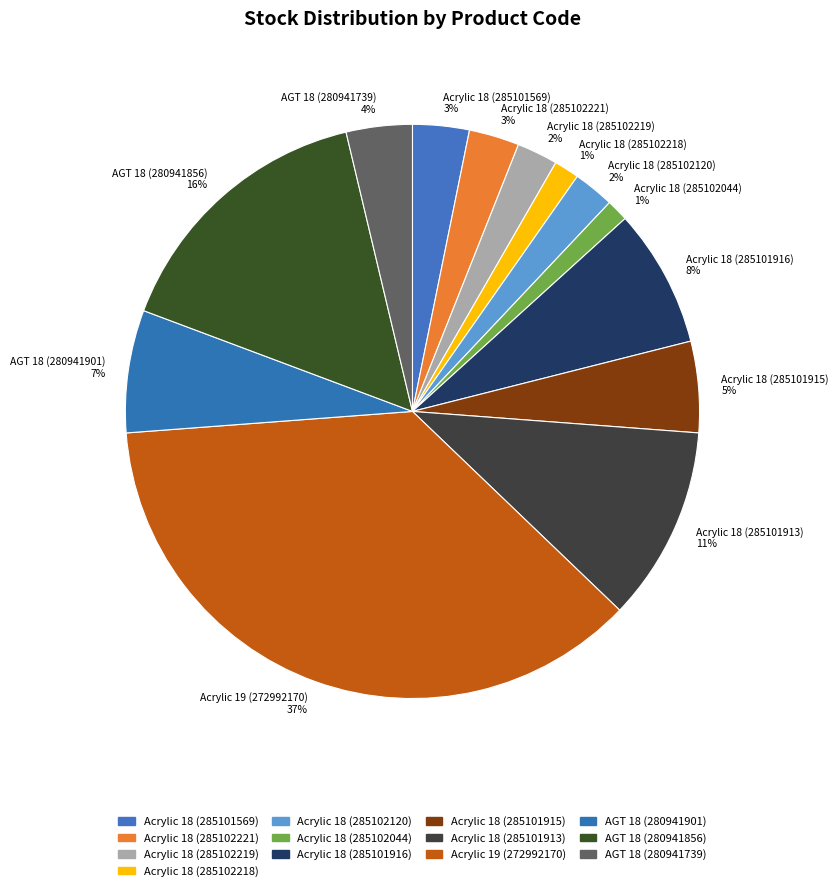

Combined, do Acrylic 18 (285102044) and Acrylic 18 (285101569) account for over 50%?

No